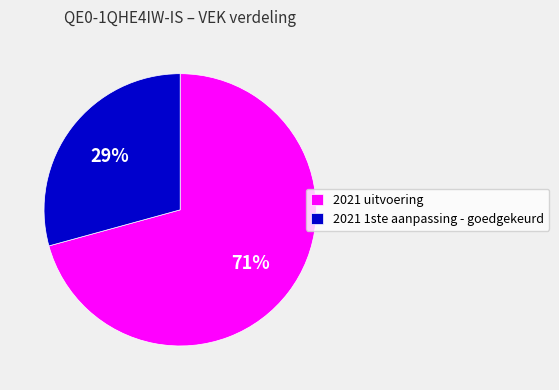

Count the number of slices in the pie.

2